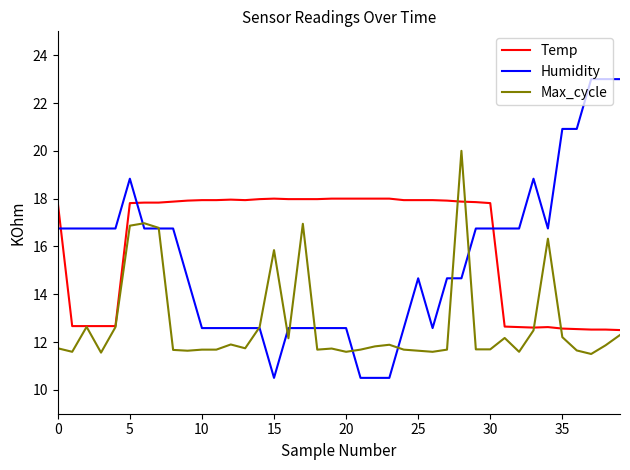

How many lines are shown in the chart?

3